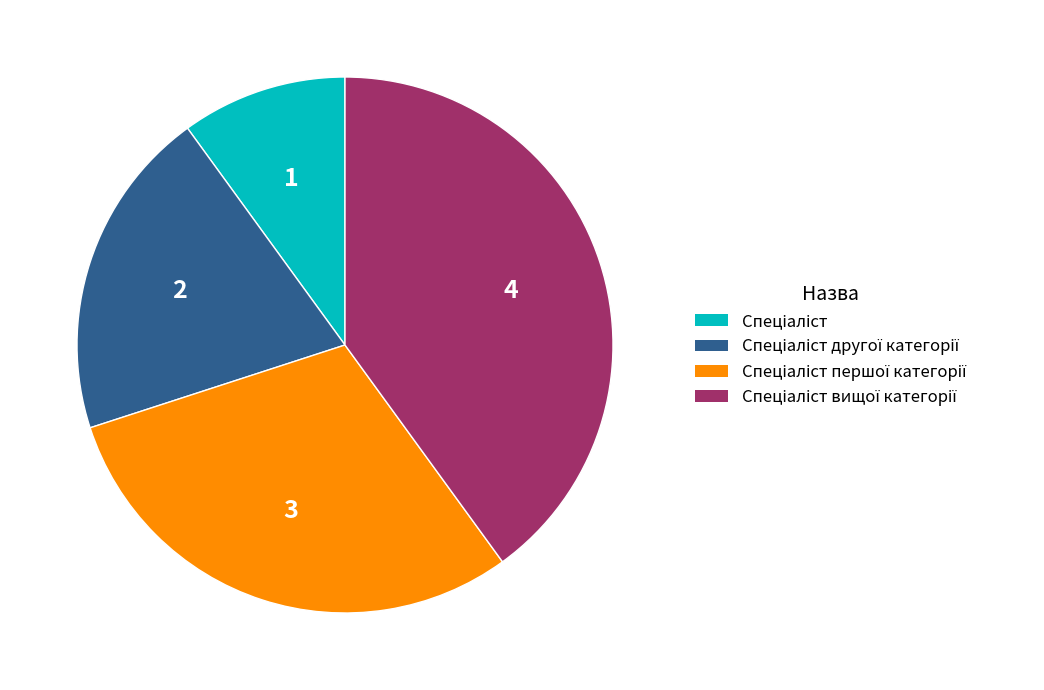

How many segments does this pie chart have?

4